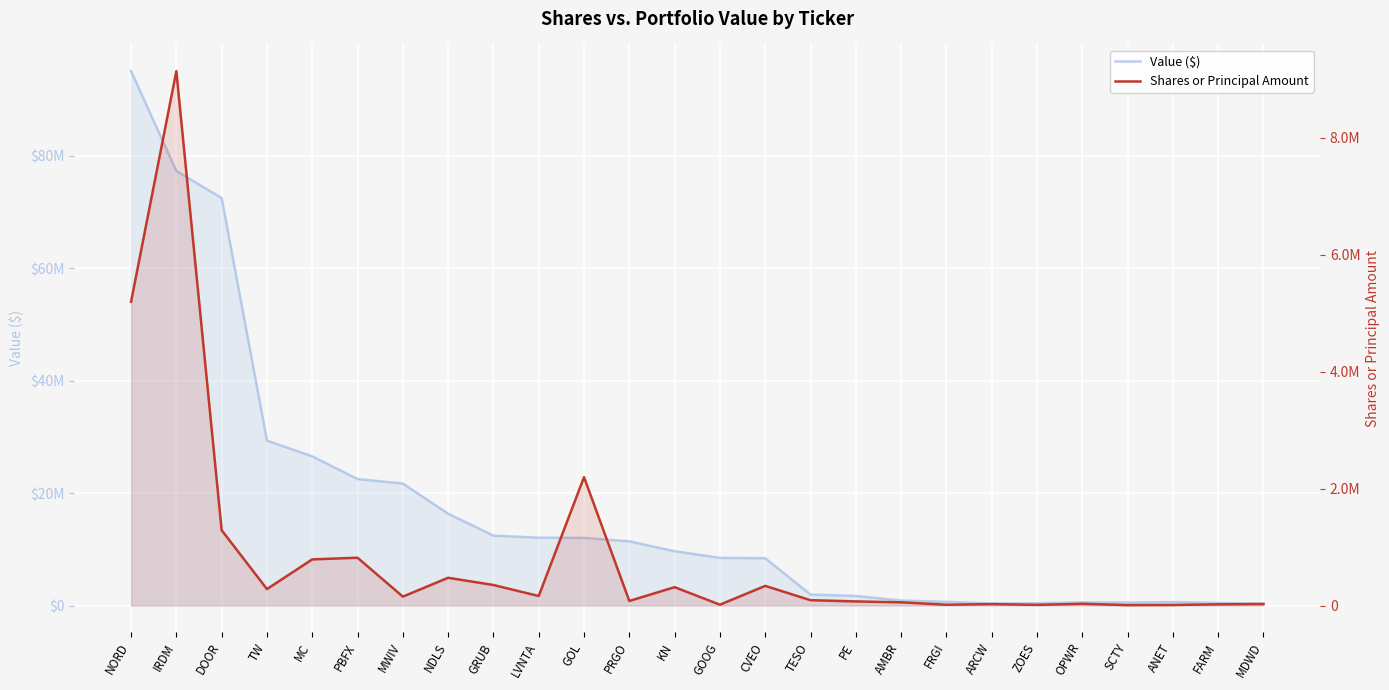

At which label is Shares or Principal Amount closest to 4573685?

NORD